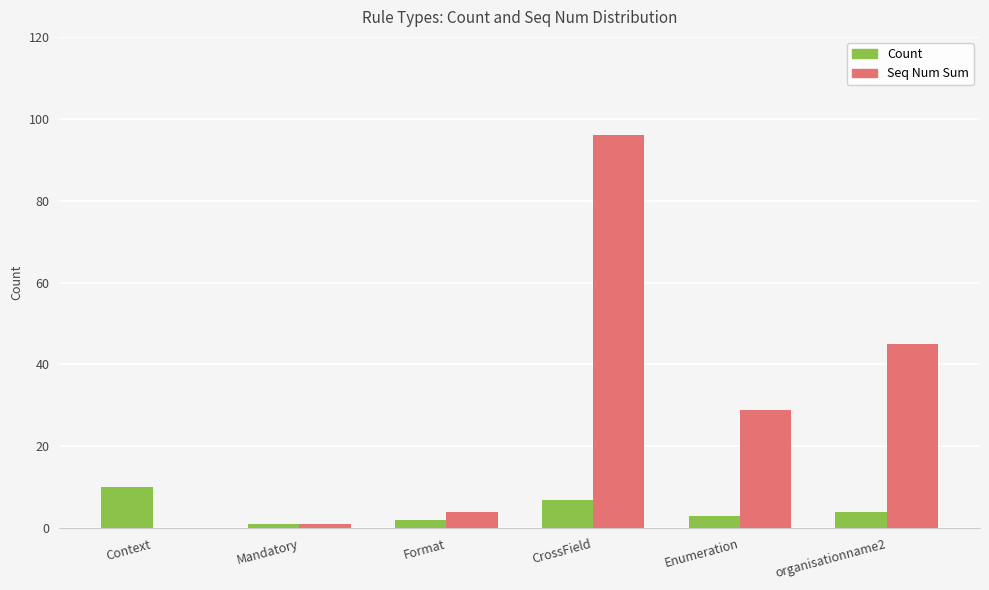

True or false: Seq Num Sum has a value of 44 at Enumeration.

False